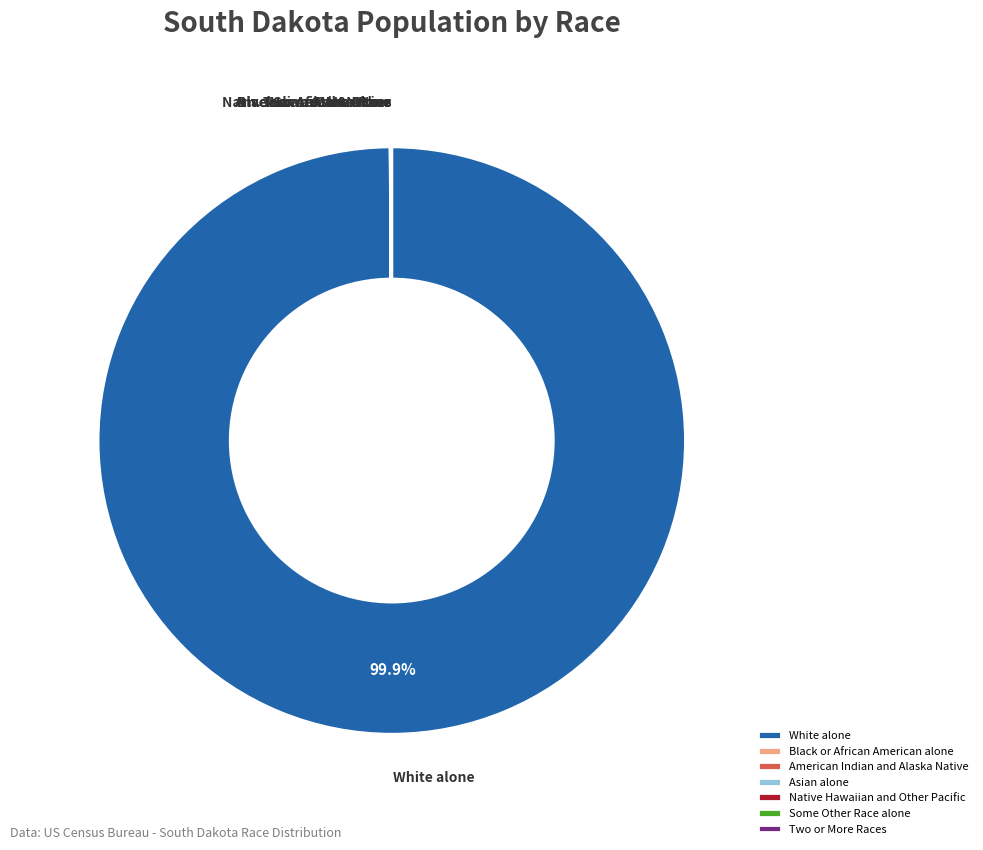

Which category has the biggest portion of the pie?

White alone